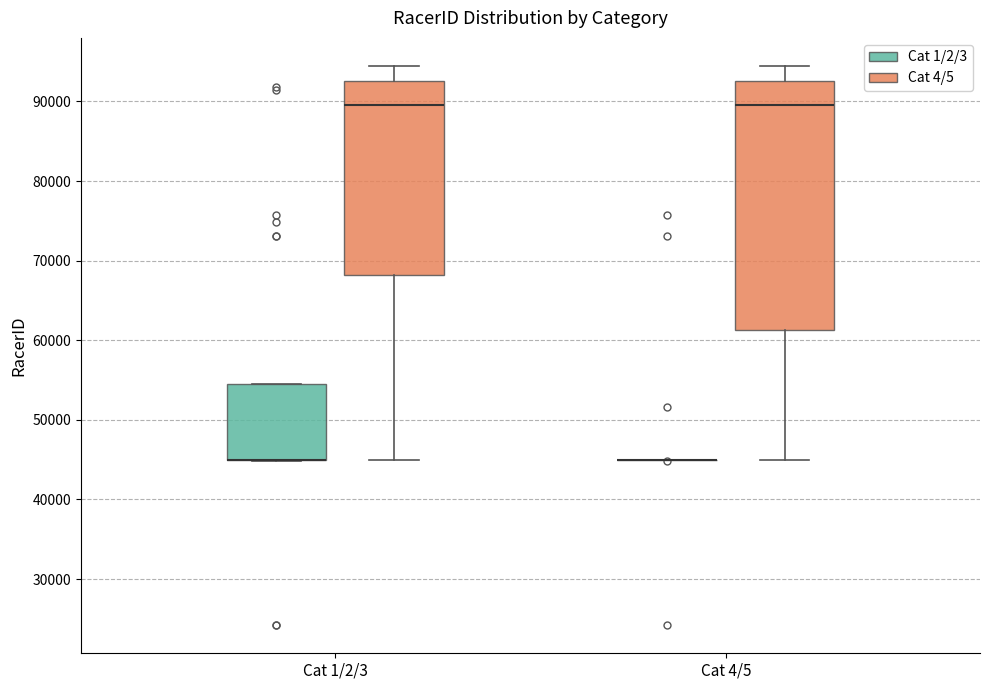

Reading left to right, read every box against the y-axis: the position of its median line, the range the box covers, and the ends of its whiskers. The values are not printed on the chart, so give them approximately, as read against the axis.

Cat 1/2/3 (Cat 1/2/3): median 45000 (drawn on the box's lower edge), box 45000 to 54000, whiskers 45000 to 54000
Cat 1/2/3 (Cat 4/5): median 90000, box 68000 to 93000, whiskers 45000 to 94000
Cat 4/5 (Cat 1/2/3): box collapsed to a line at 45000, whiskers 45000 to 45000
Cat 4/5 (Cat 4/5): median 90000, box 61000 to 93000, whiskers 45000 to 94000